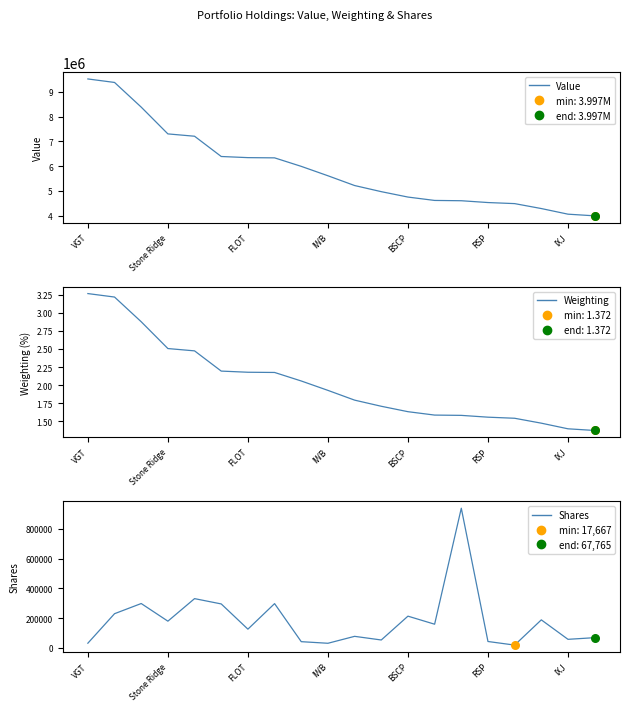

Is the value of Weighting at 19 greater than the value of Shares at 17?

No